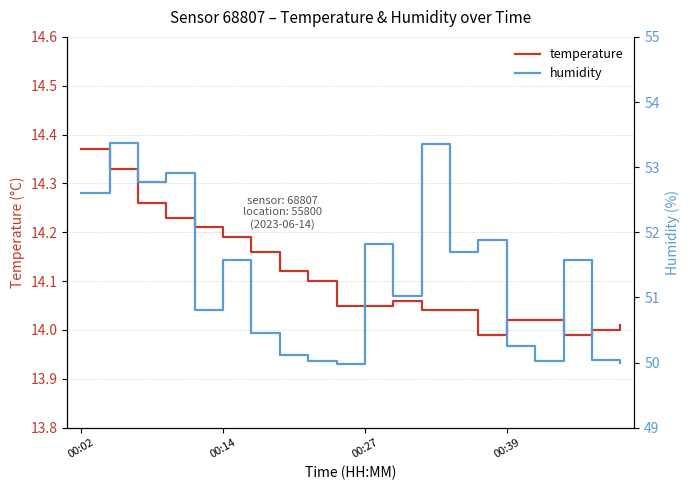

True or false: humidity and temperature cross at least once.

False